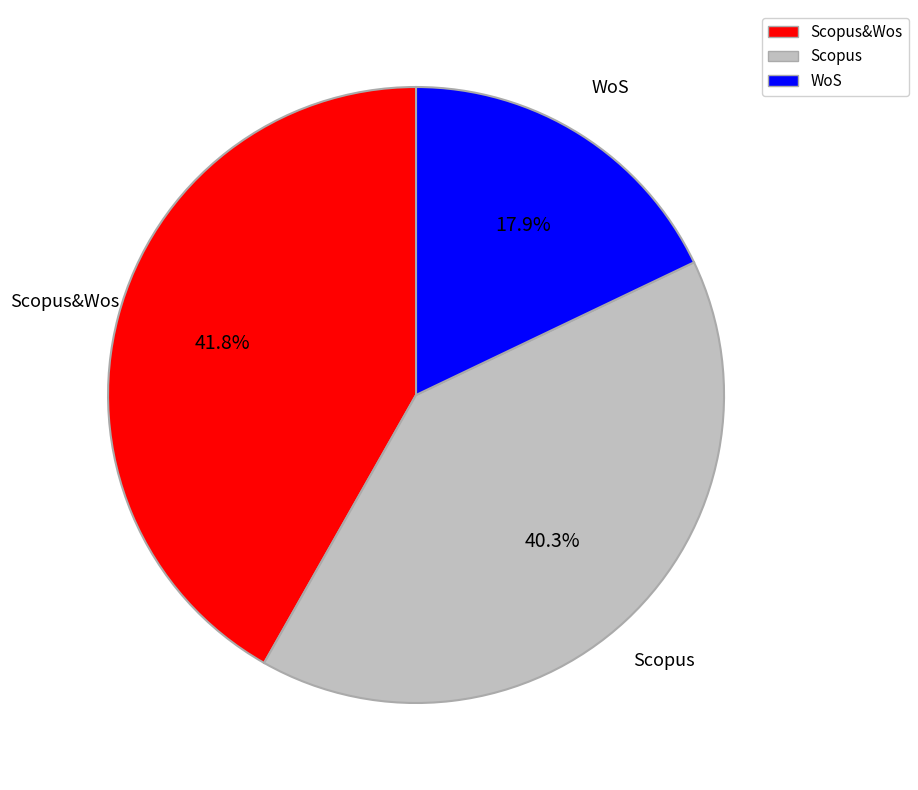

Count the number of slices in the pie.

3